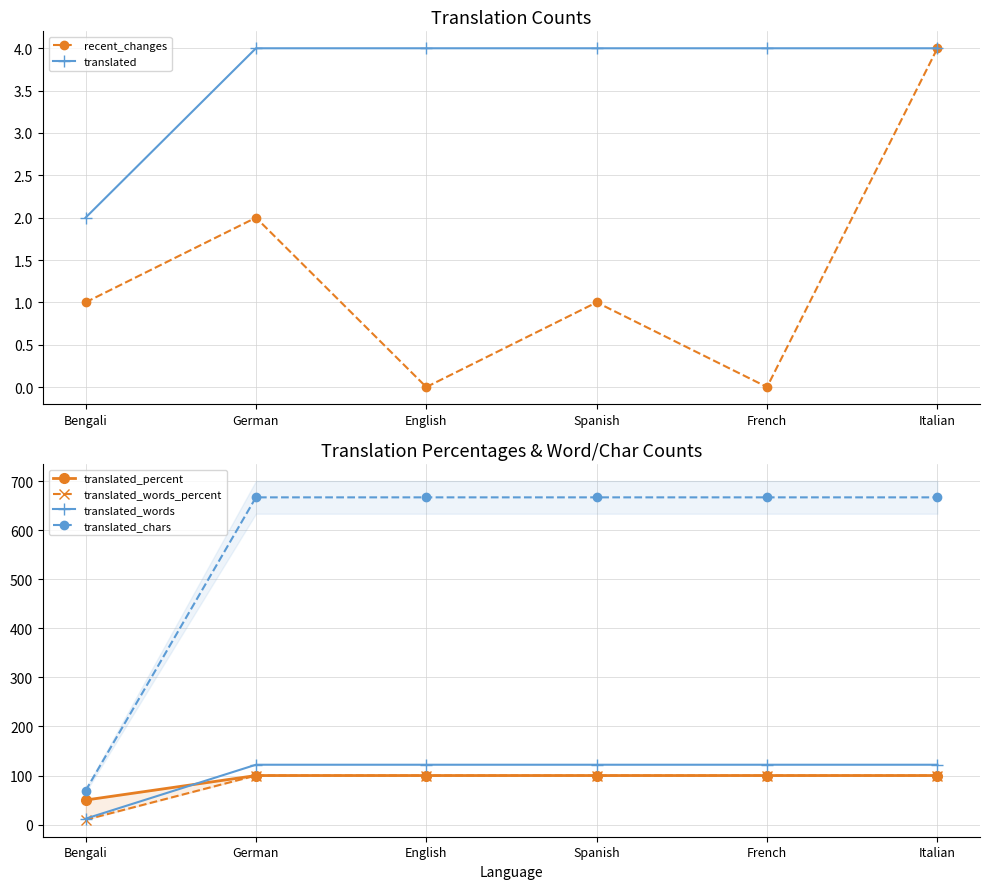

Reading left to right, transcribe all the data shown in this chart.

recent_changes: 1.0	2.0	0.0	1.0	0.0	4.0
translated: 2.0	4.0	4.0	4.0	4.0	4.0
translated_percent: 50.0	100.0	100.0	100.0	100.0	100.0
translated_words_percent: 9.8	100.0	100.0	100.0	100.0	100.0
translated_words: 12.0	122.0	122.0	122.0	122.0	122.0
translated_chars: 69.0	667.0	667.0	667.0	667.0	667.0